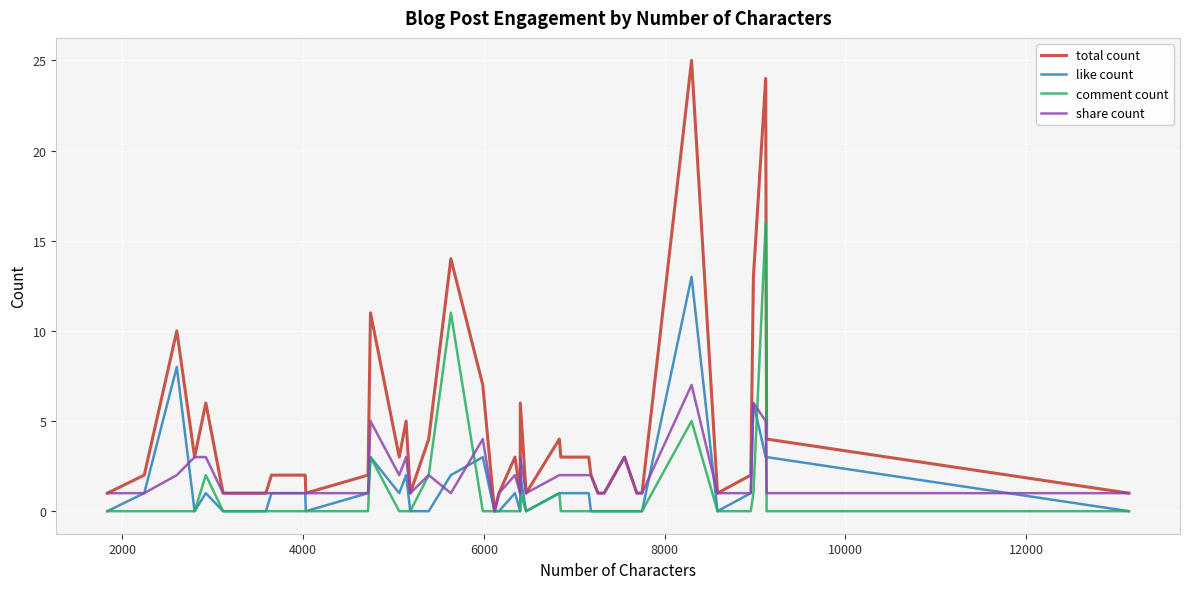

Rank the series by their maximum value, from lowest to highest.

share count, like count, comment count, total count